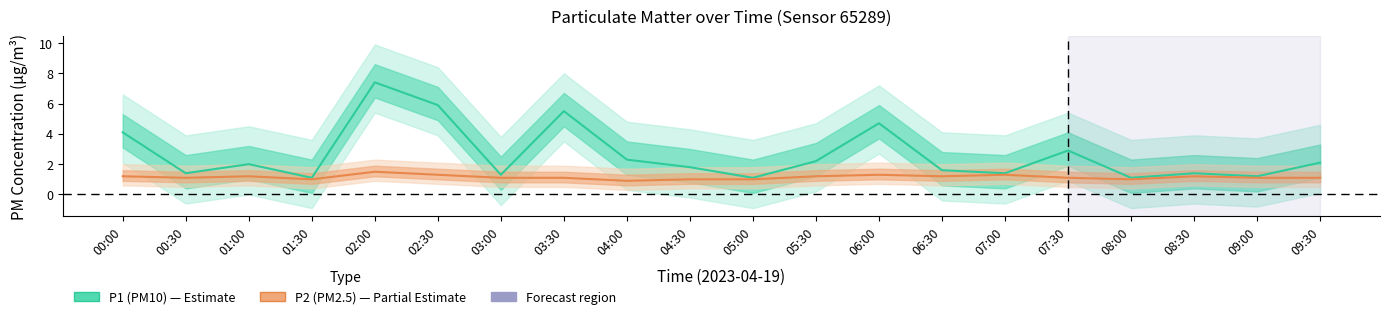

True or false: P1 (PM10) and P2 (PM2.5) cross at least once.

False